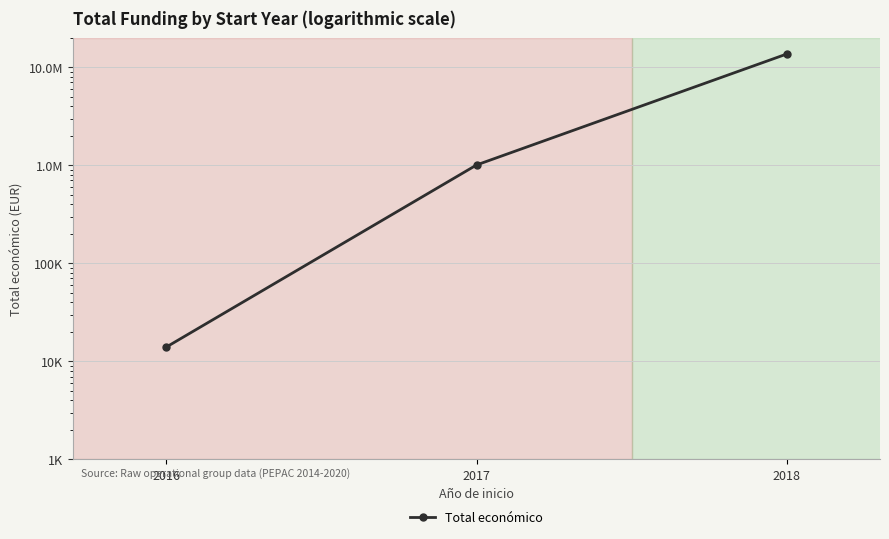

Is it true that the value at 2018 is 13669183?

True